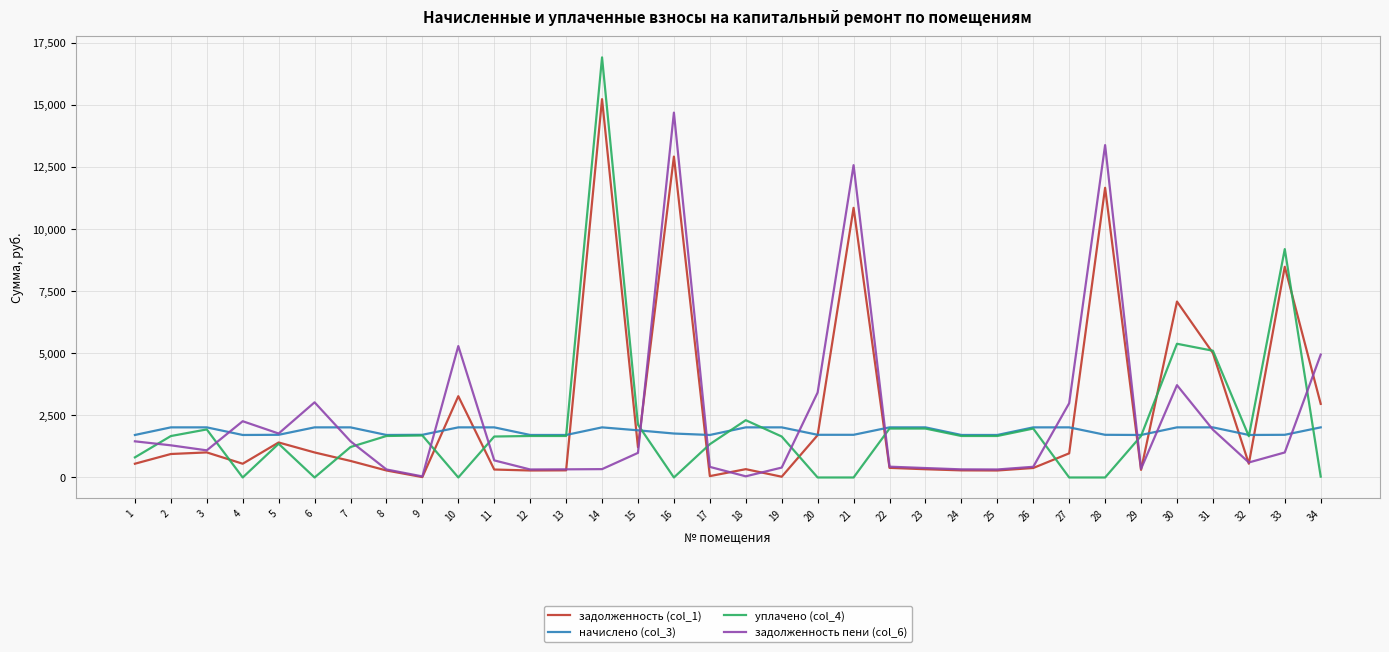

Is it true that уплачено (col_4) equals 1649.1 at 19?

True